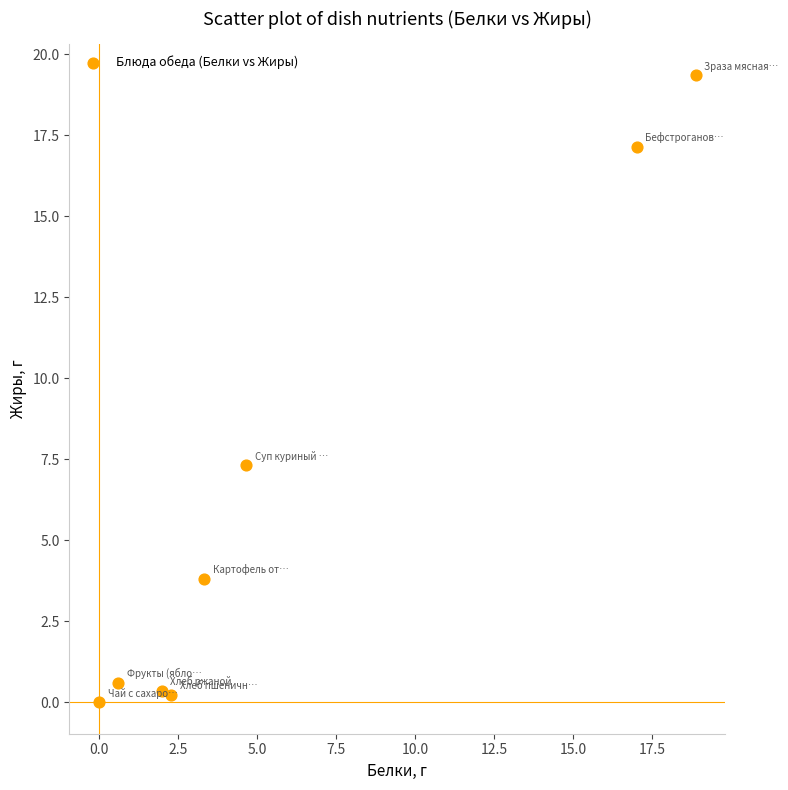

What Y value in the scatter plot is closest to 9?

7.3